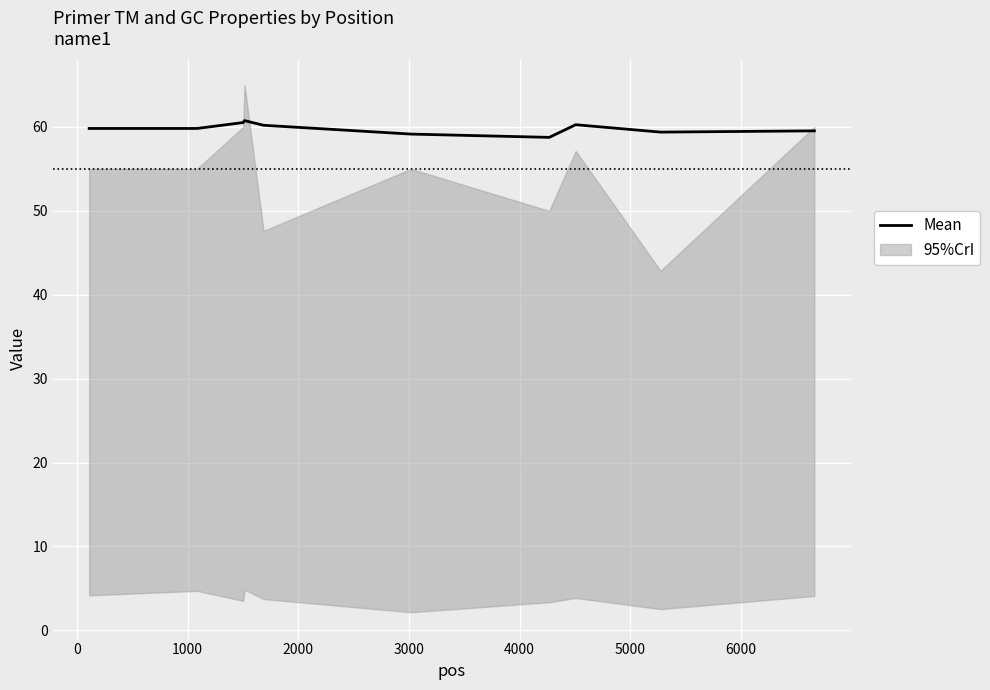

What is the minimum value shown in the chart?

58.8